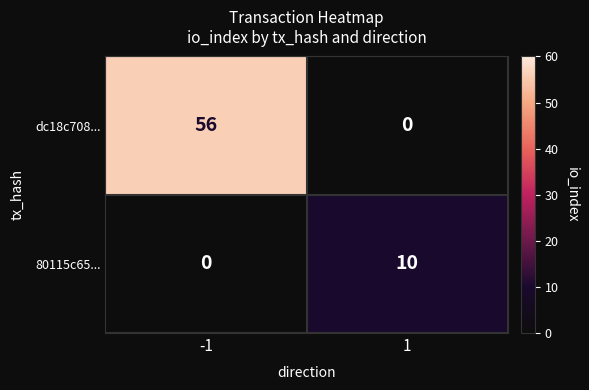

What is the maximum value shown in the chart?

56